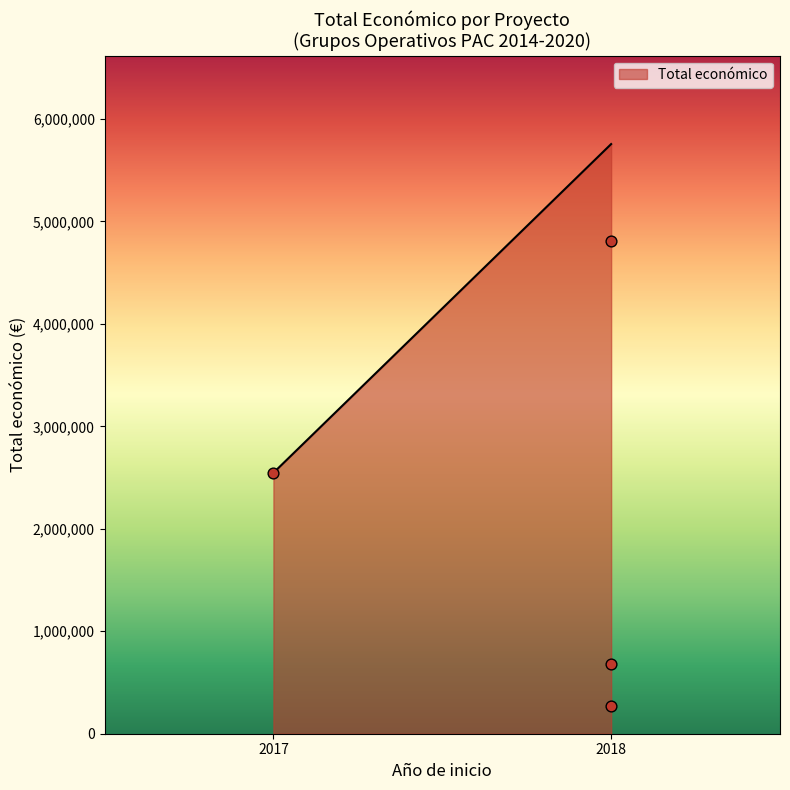

What is the average X value?

2018